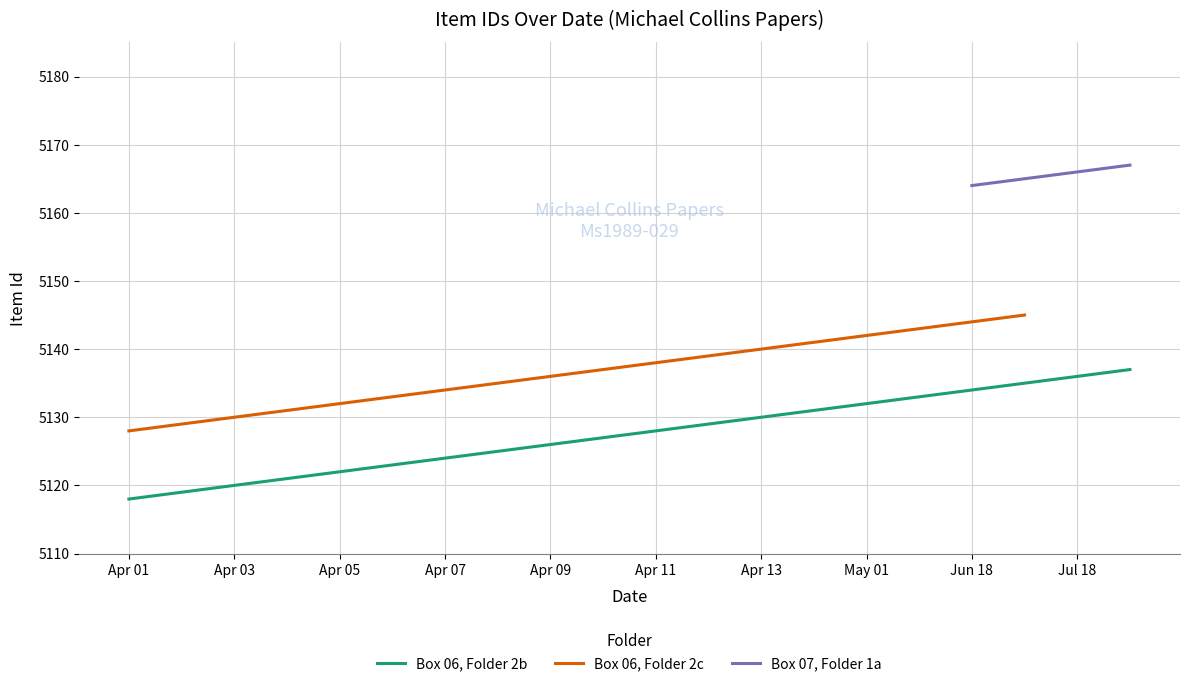

True or false: Box 06, Folder 2c has more than 0 interior local peaks.

False